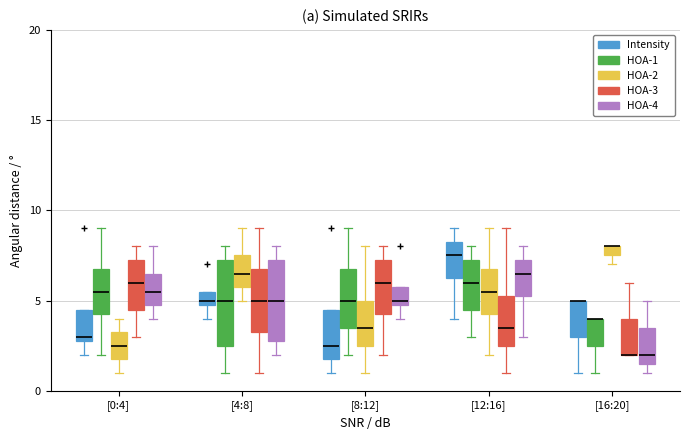

Where does the upper whisker of the box for [4:8] (HOA-1) end on the y-axis? The values are not printed on the chart, so give them approximately, as read against the axis.

8.0